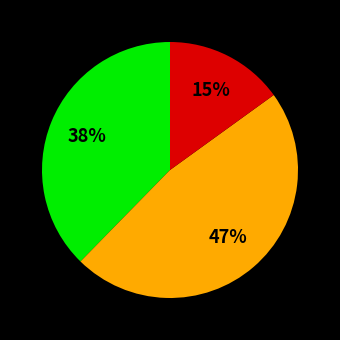

Does any single category account for the majority?

No